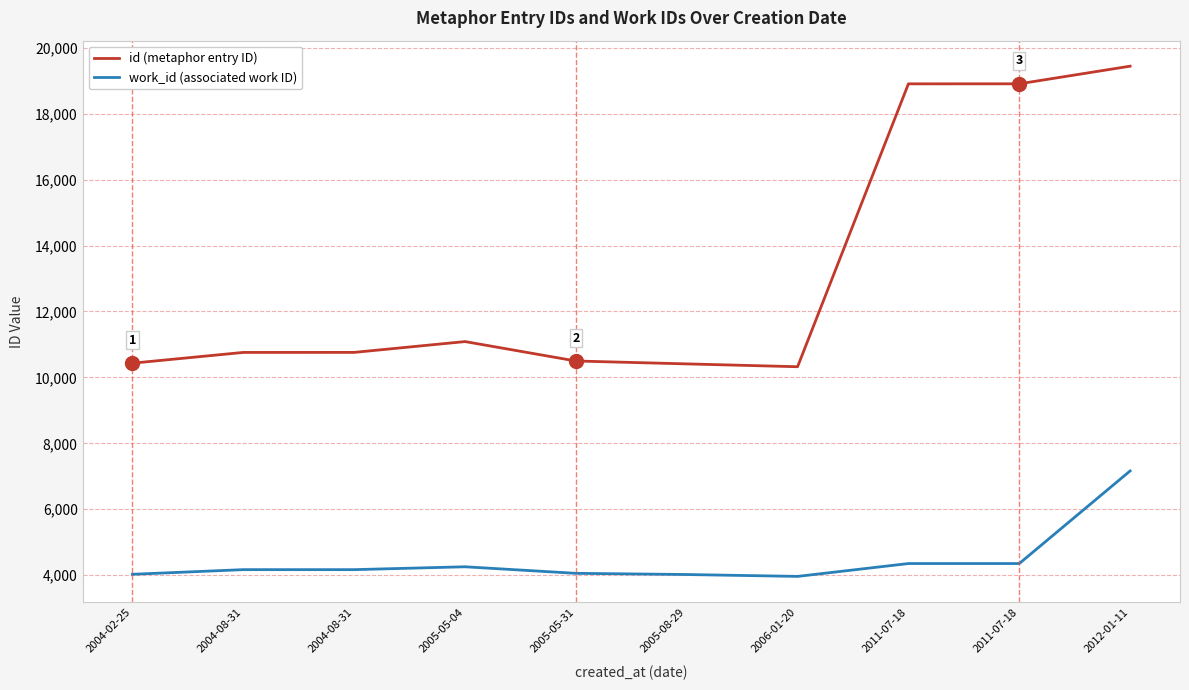

How many lines are shown in the chart?

2